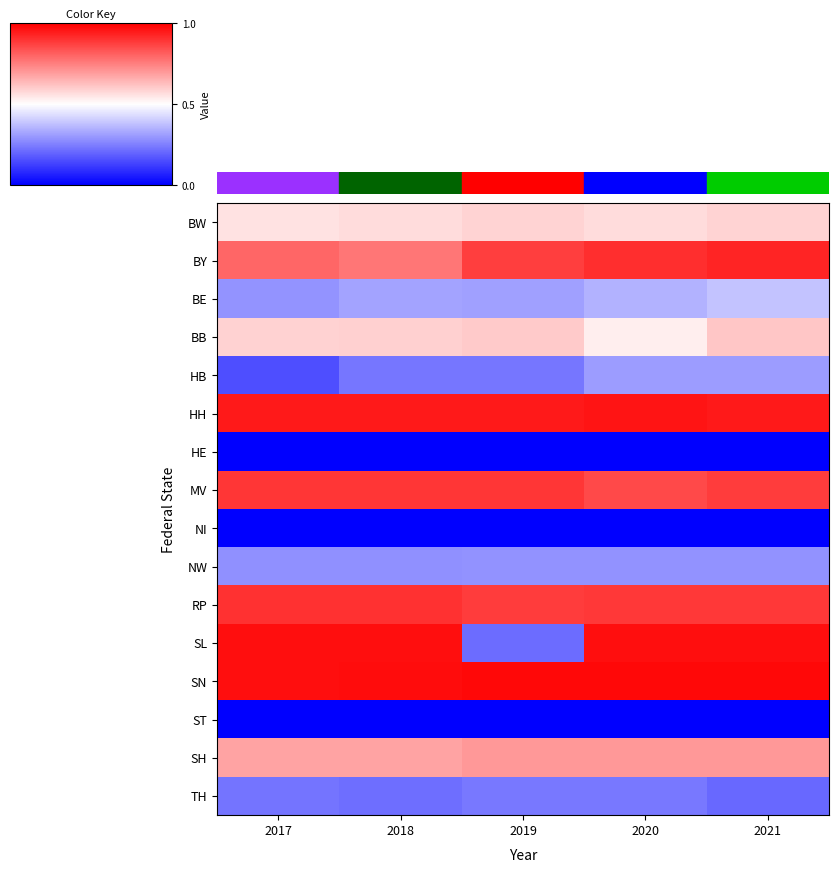

Which series has the largest range (max minus min)?

SL